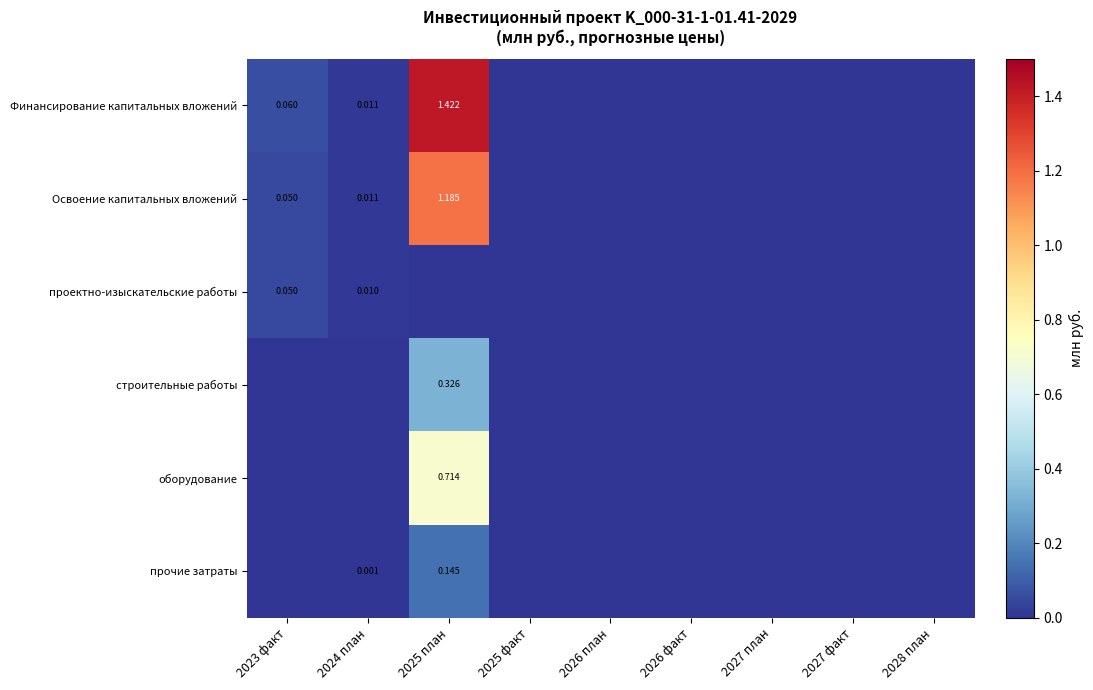

Which series has the largest total across all categories?

Финансирование капитальных вложений